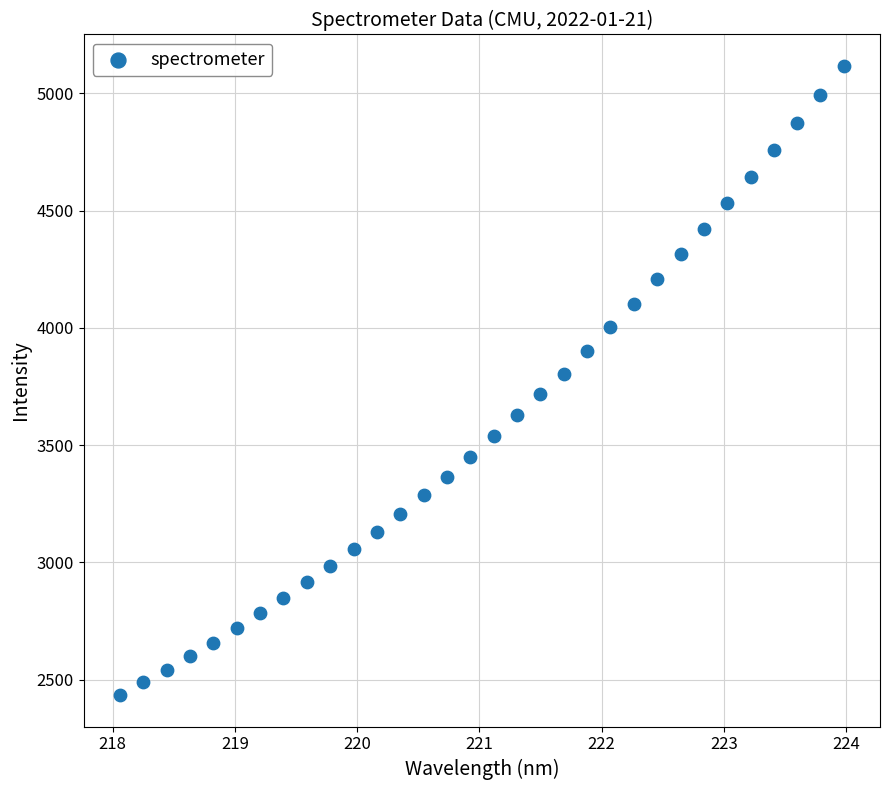

What is the range of X values (max minus min)?

5.9